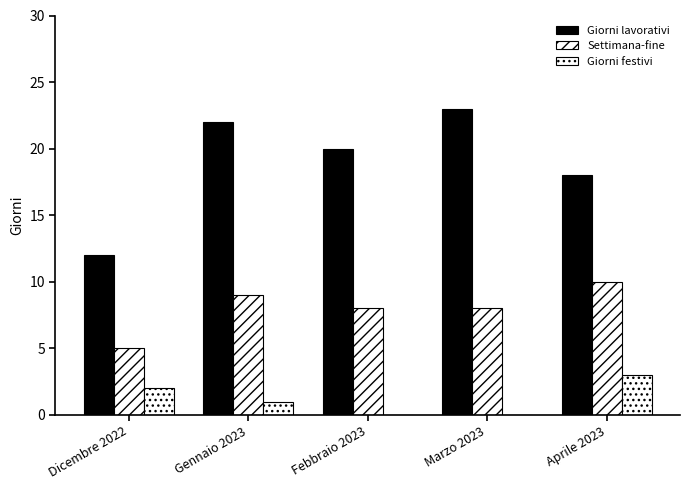

How many groups of bars are there?

5